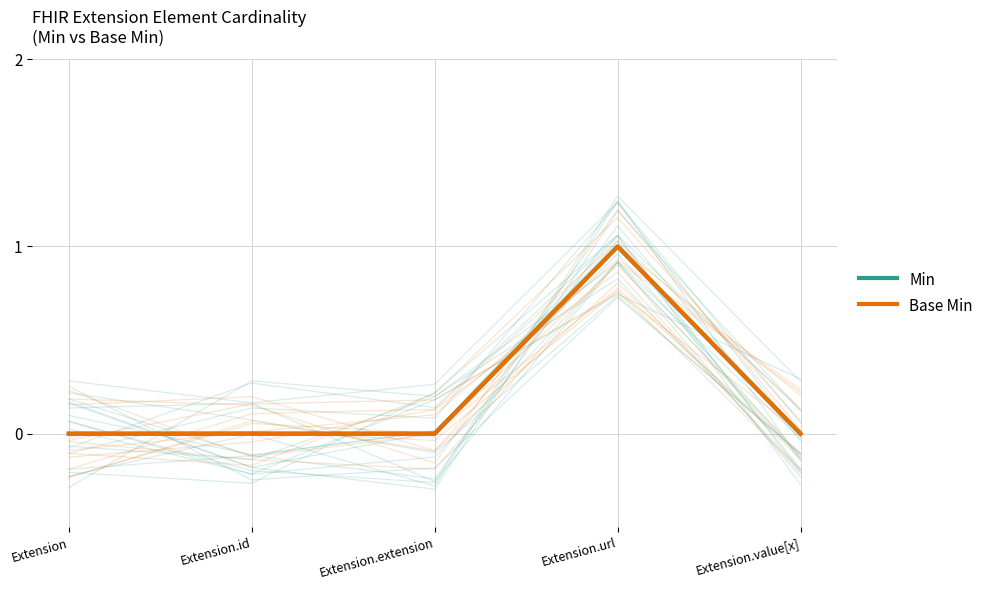

How many interior local peaks does the Min series have?

1